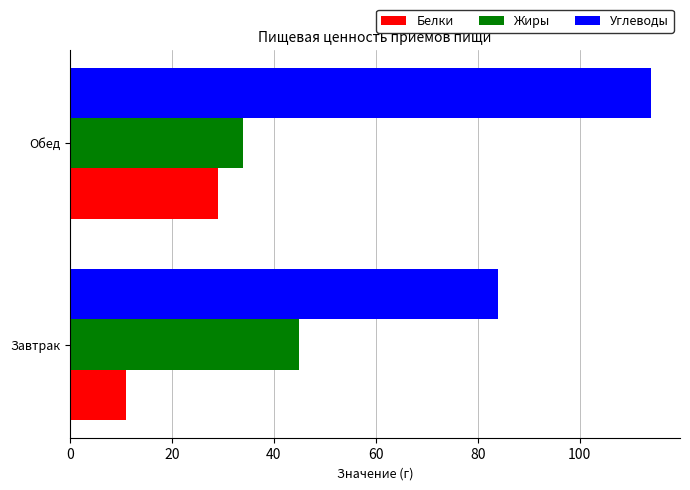

Rank the series by their average value, from highest to lowest.

Углеводы, Жиры, Белки